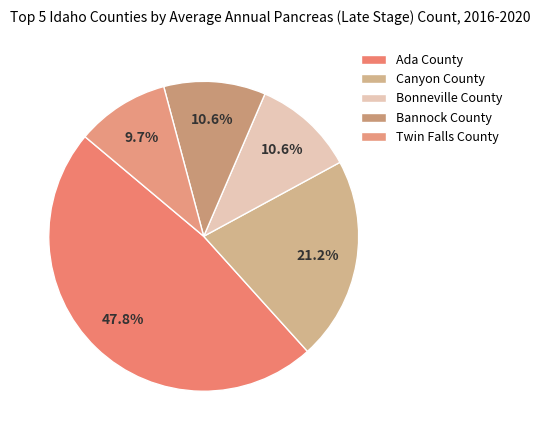

Rank the categories by value from lowest to highest.

Twin Falls County, Bonneville County, Bannock County, Canyon County, Ada County